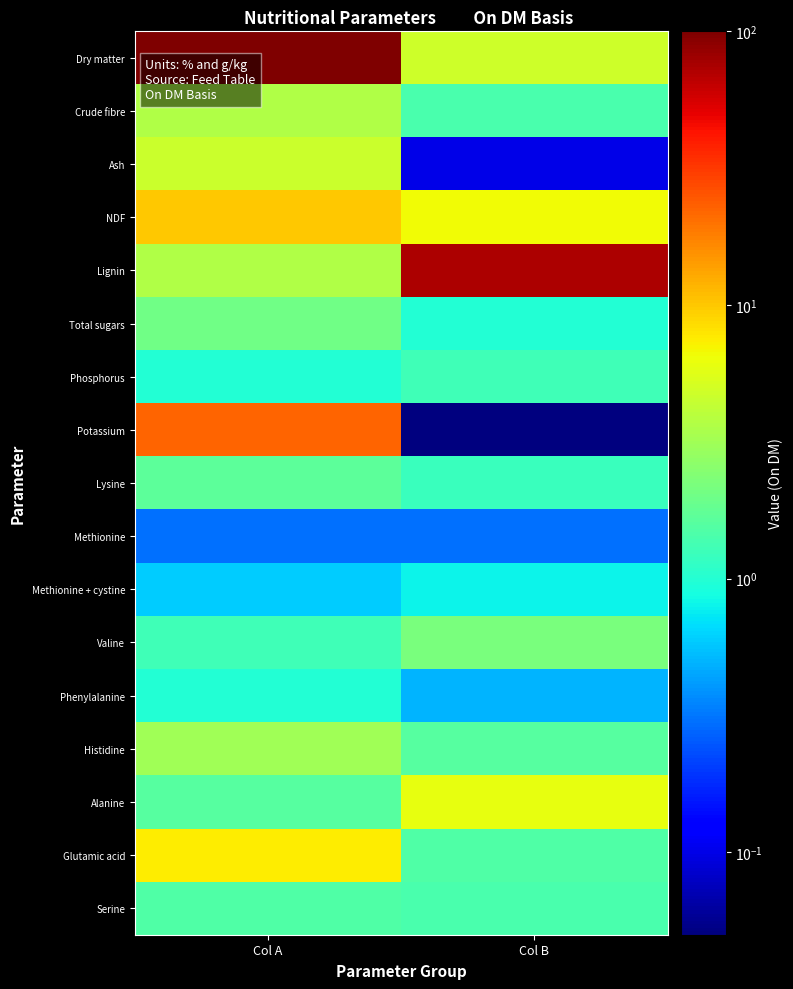

Rank the series at Col B from lowest to highest value.

Potassium, Ash, Methionine, Phenylalanine, Methionine + cystine, Total sugars, Lysine, Phosphorus, Crude fibre, Serine, Glutamic acid, Histidine, Valine, Dry matter, Alanine, NDF, Lignin